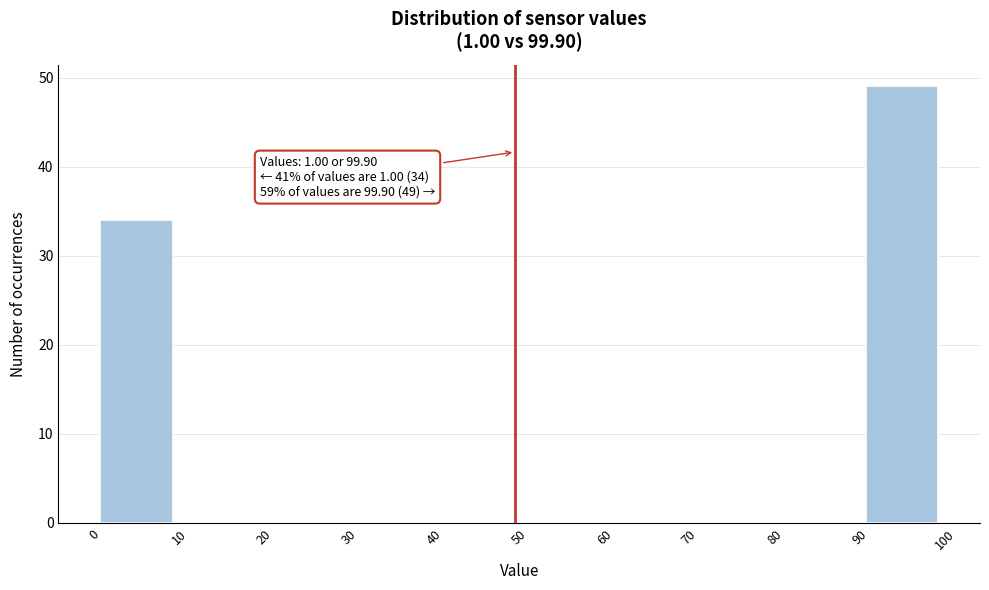

Over which range of the x-axis is the bar tallest?

90 to 100